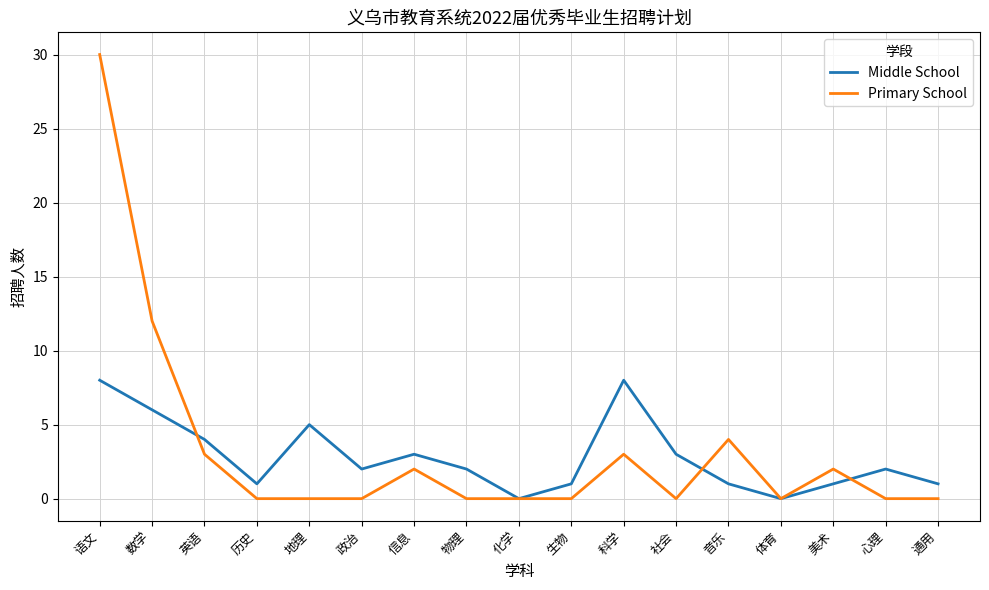

At which label does Primary School reach its peak?

语文